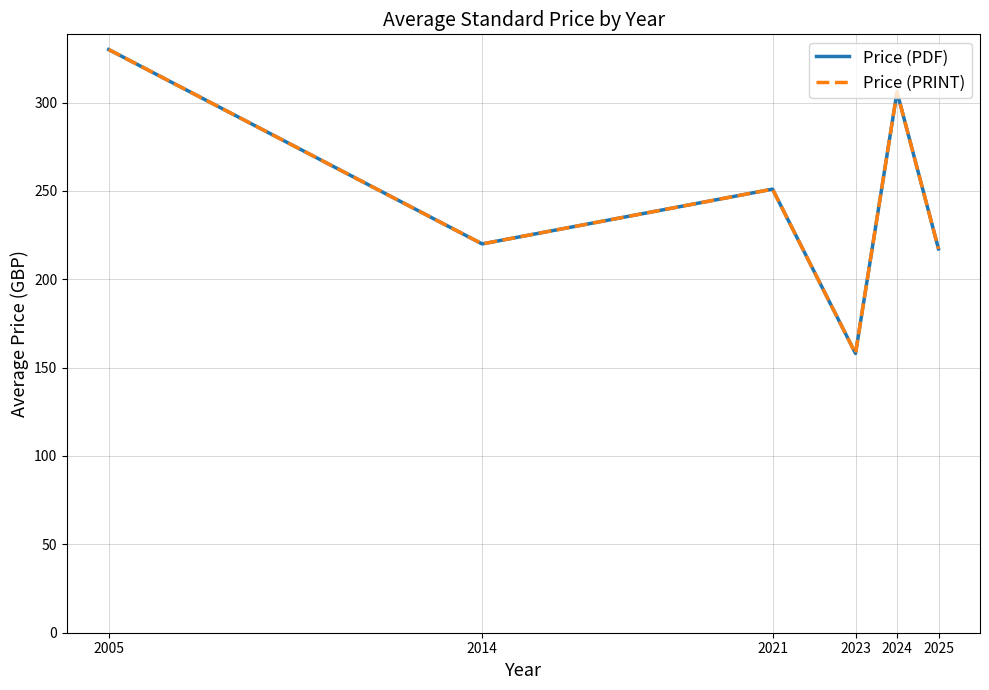

Is the value of Price (PDF) at 2025 greater than the value of Price (PRINT) at 2024?

No